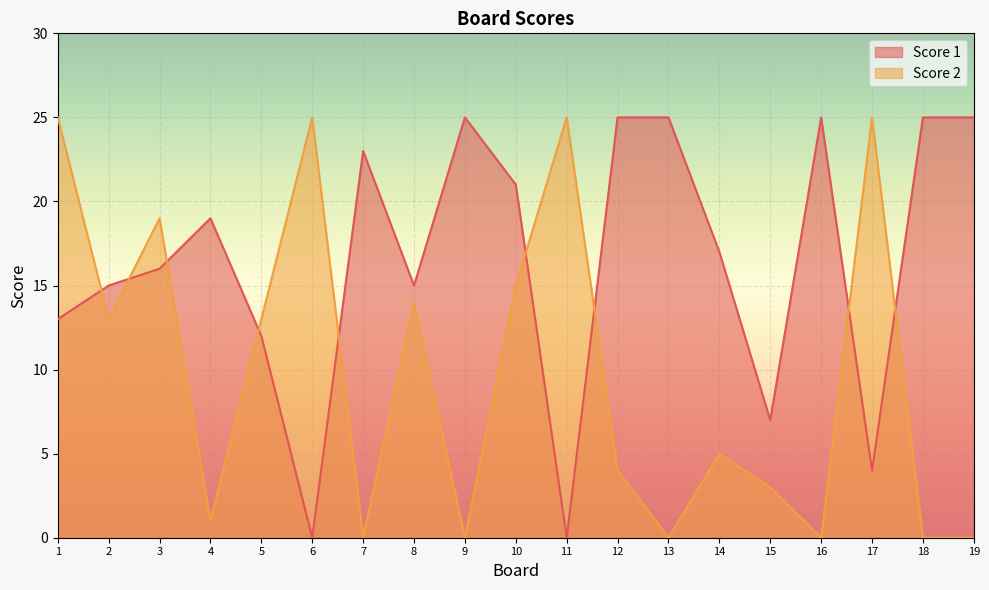

List the labels in order of Score 1 value, smallest first.

6, 11, 17, 15, 5, 1, 2, 8, 3, 14, 4, 10, 7, 9, 12, 13, 16, 18, 19